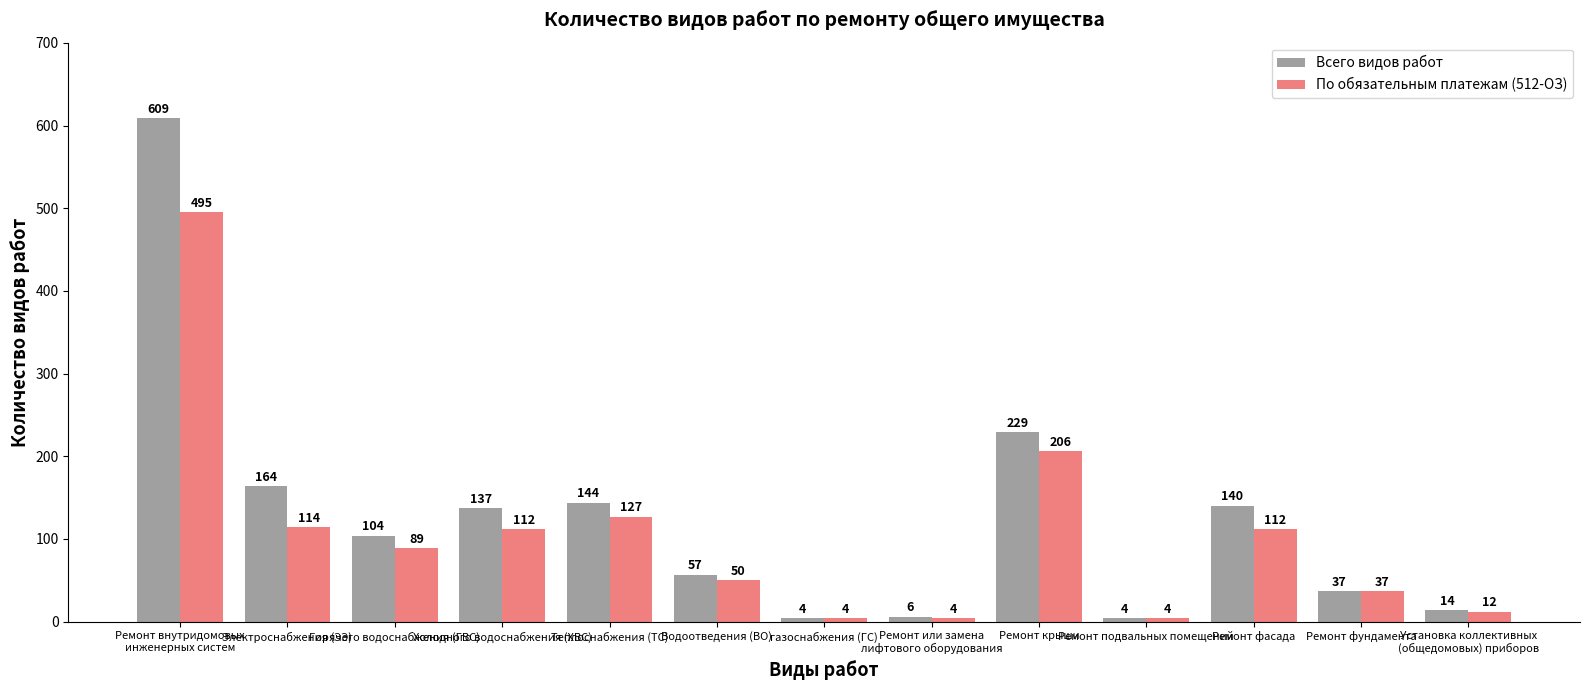

Reading right to left, what are all the values shown in this chart?

Всего видов работ: Установка коллективных
(общедомовых) приборов=14	Ремонт фундамента=37	Ремонт фасада=140	Ремонт подвальных помещений=4	Ремонт крыши=229	Ремонт или замена
лифтового оборудования=6	газоснабжения (ГС)=4	Водоотведения (ВО)=57	Теплоснабжения (ТС)=144	Холодного водоснабжения (ХВС)=137	Горячего водоснабжения (ГВС)=104	Электроснабжения (ЭЭ)=164	Ремонт внутридомовых
инженерных систем=609
По обязательным платежам (512-ОЗ): Установка коллективных
(общедомовых) приборов=12	Ремонт фундамента=37	Ремонт фасада=112	Ремонт подвальных помещений=4	Ремонт крыши=206	Ремонт или замена
лифтового оборудования=4	газоснабжения (ГС)=4	Водоотведения (ВО)=50	Теплоснабжения (ТС)=127	Холодного водоснабжения (ХВС)=112	Горячего водоснабжения (ГВС)=89	Электроснабжения (ЭЭ)=114	Ремонт внутридомовых
инженерных систем=495